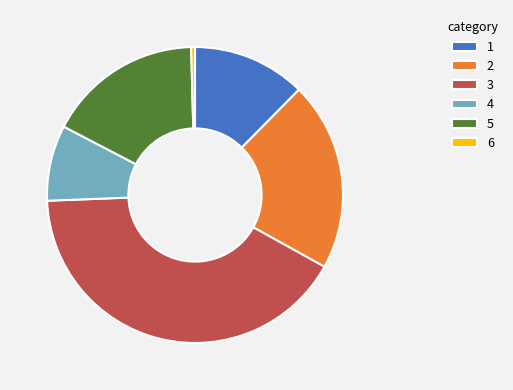

Approximately how many times larger is the value at 3 compared to 1?

3.3